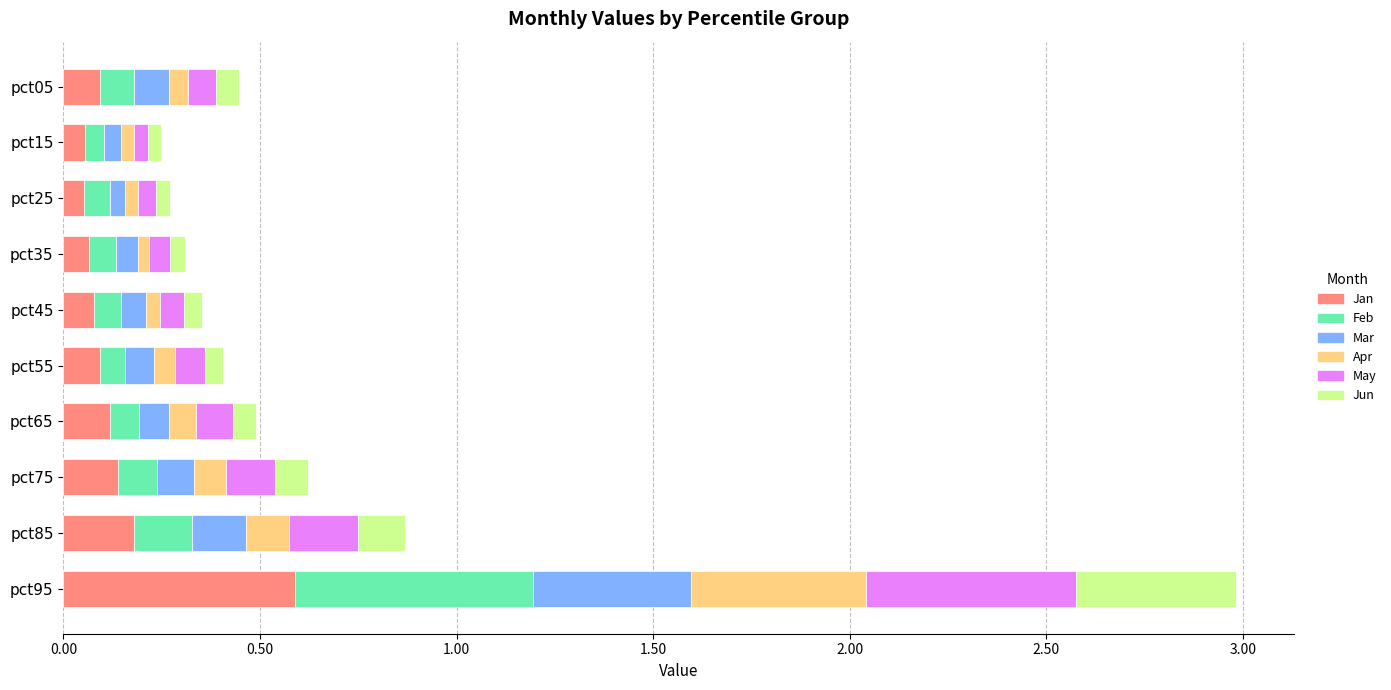

At which label does Jan reach its peak?

pct95